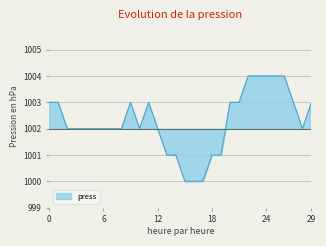

What is the ratio of the value at 2017-06-01 07:00 to the value at 2017-06-01 02:00?

1.0